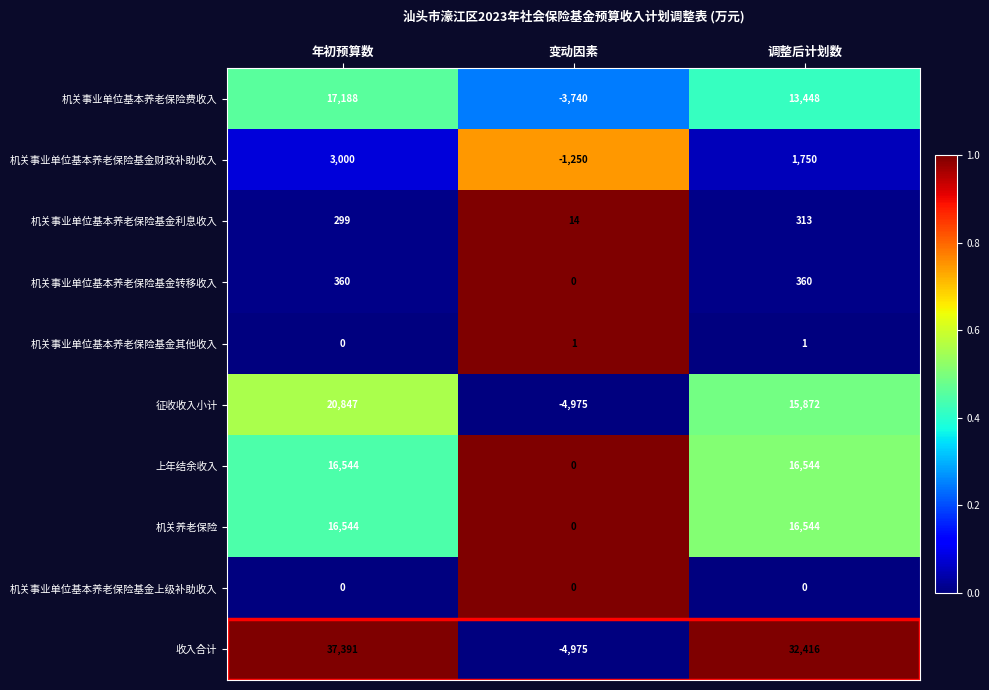

The value of 征收收入小计 at 变动因素 is -1046. True or false?

False